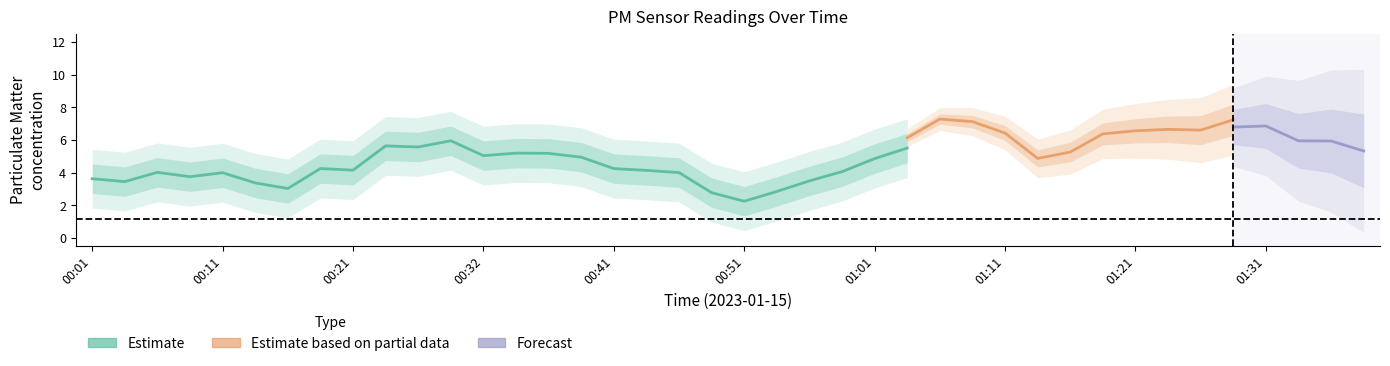

True or false: P2 has more than 2 points higher than both neighbors.

True